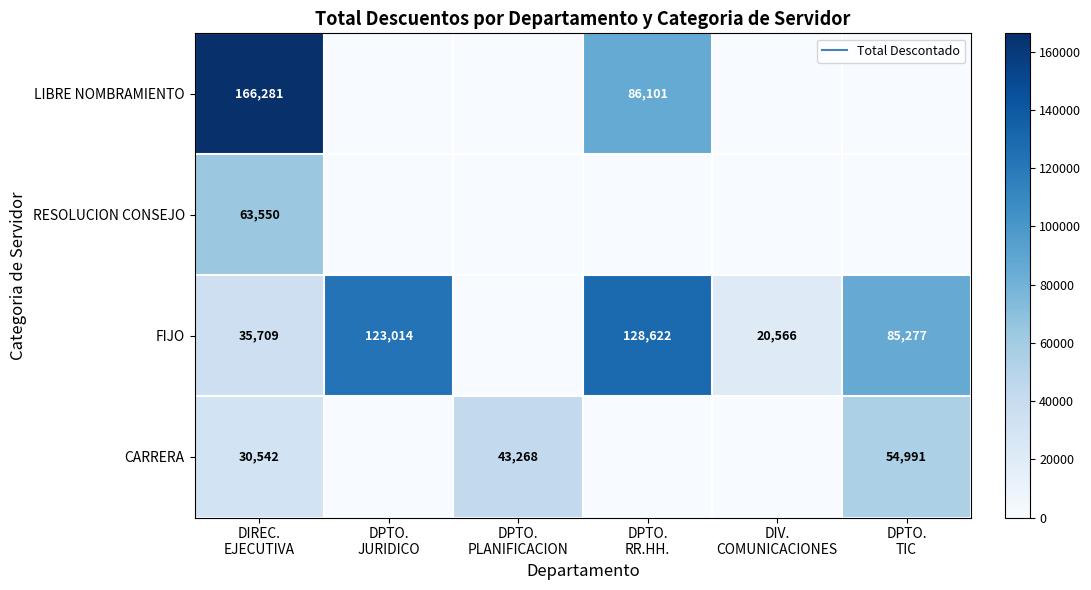

What is the sum of the LIBRE NOMBRAMIENTO values at DPTO. JURIDICO and DPTO. RR.HH.?

86100.7